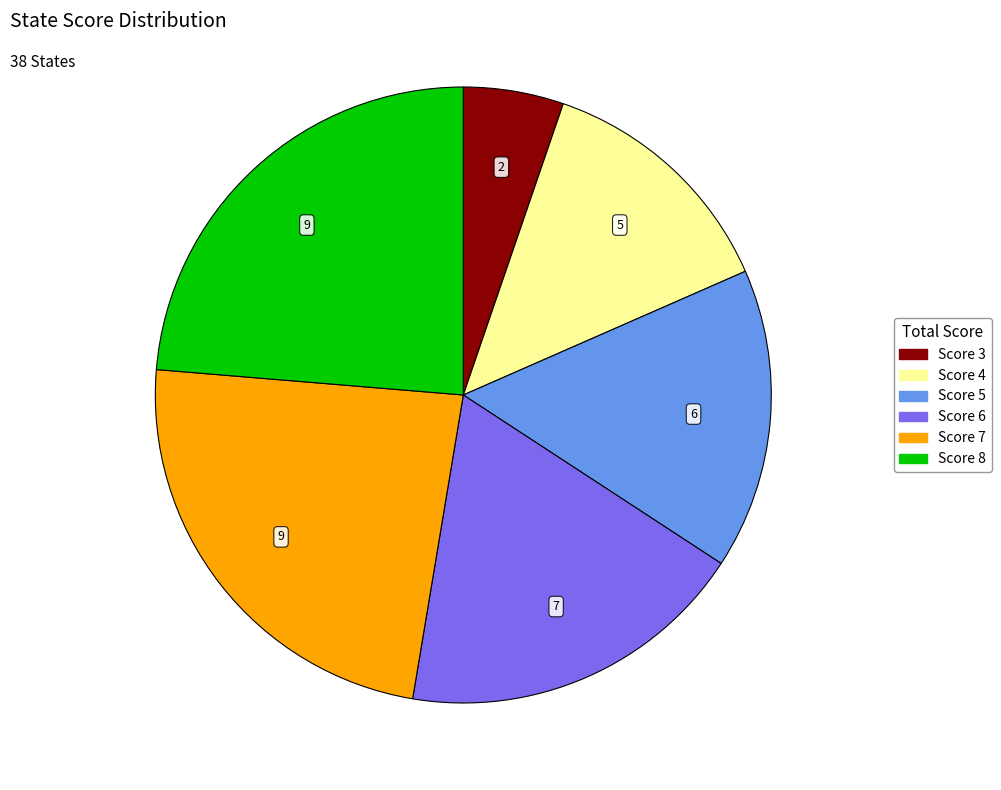

Is there any slice that represents more than half of the pie?

No